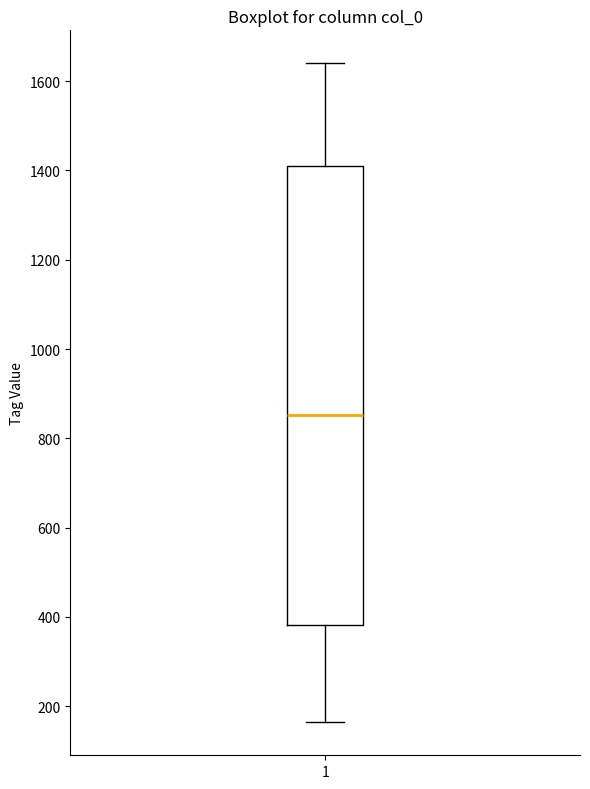

Transcribe this box plot: give where the median line is, the range the box spans, and where the two whiskers end, as read against the y-axis. The values are not printed on the chart, so give them approximately, as read against the axis.

median 860, box 380 to 1400, whiskers 160 to 1640